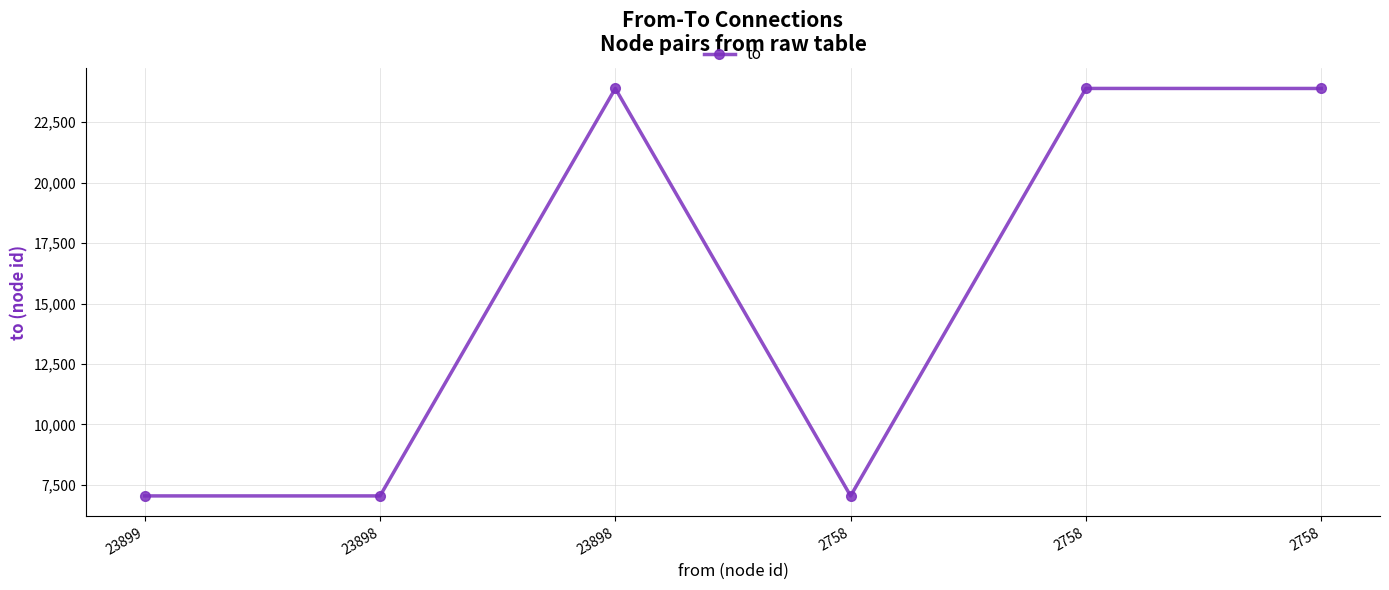

List the labels in order of value, largest first.

23898, 2758, 2758, 23899, 23898, 2758